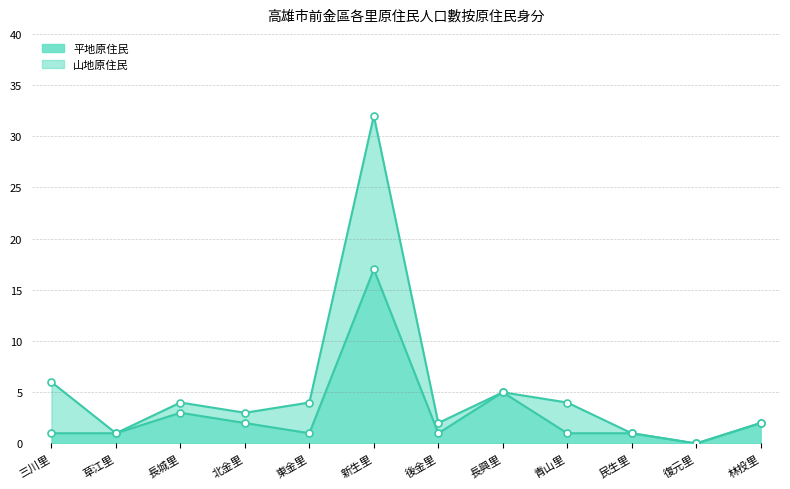

True or false: there are more than 1 points higher than both neighbors.

True